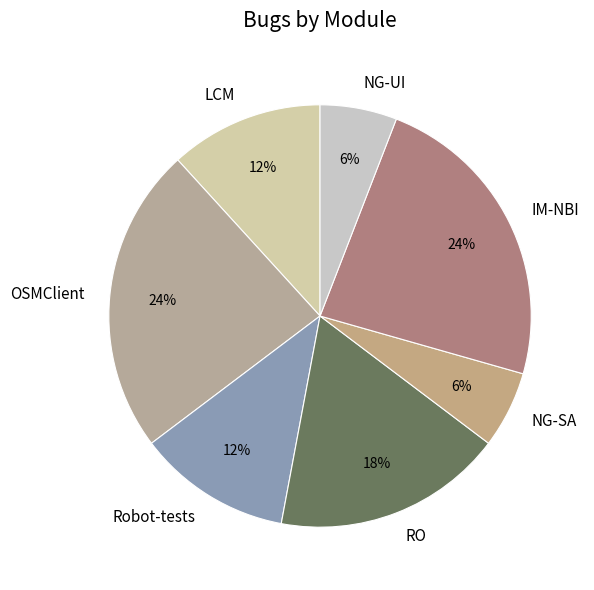

Is NG-UI the majority of the pie?

No